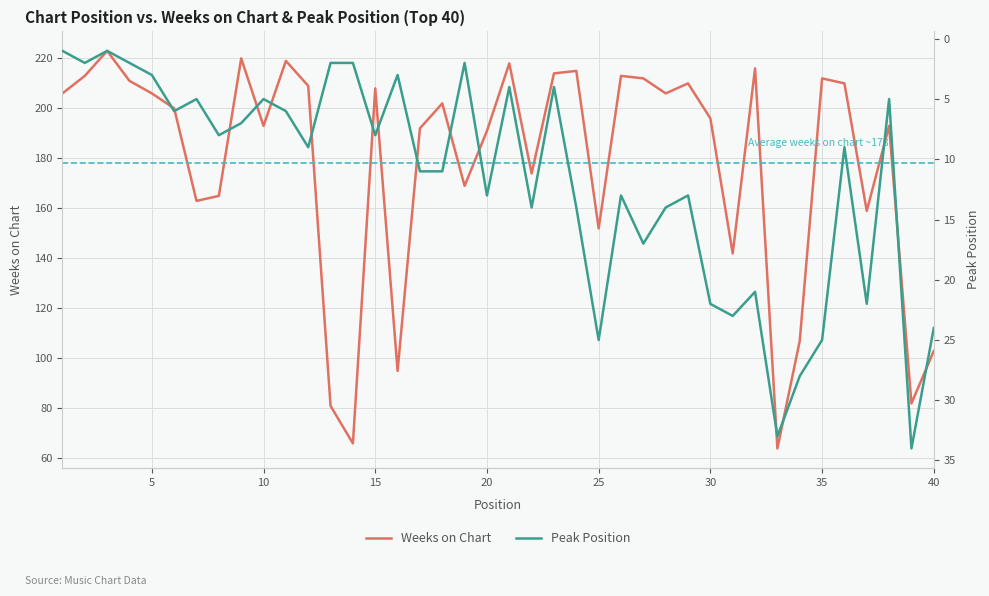

What is the minimum value for Weeks on Chart?

64